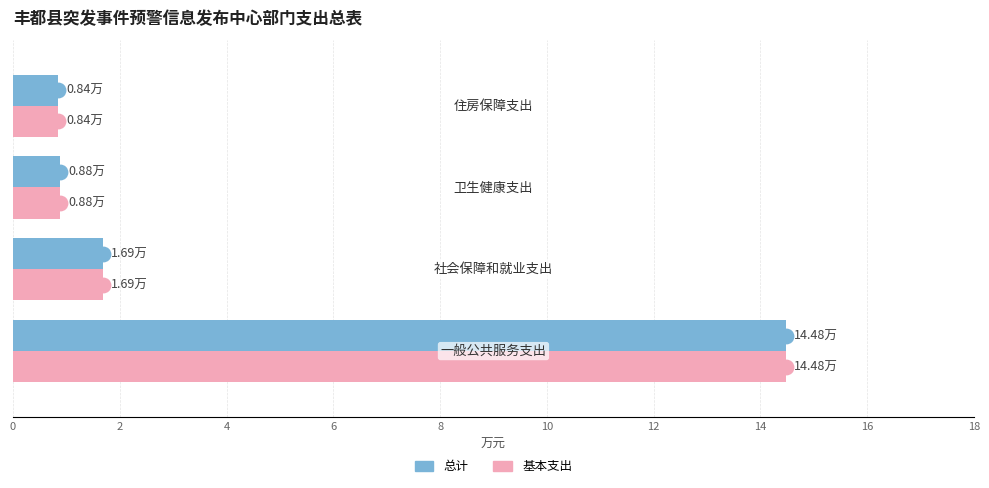

At how many categories does at least one series exceed 7?

1